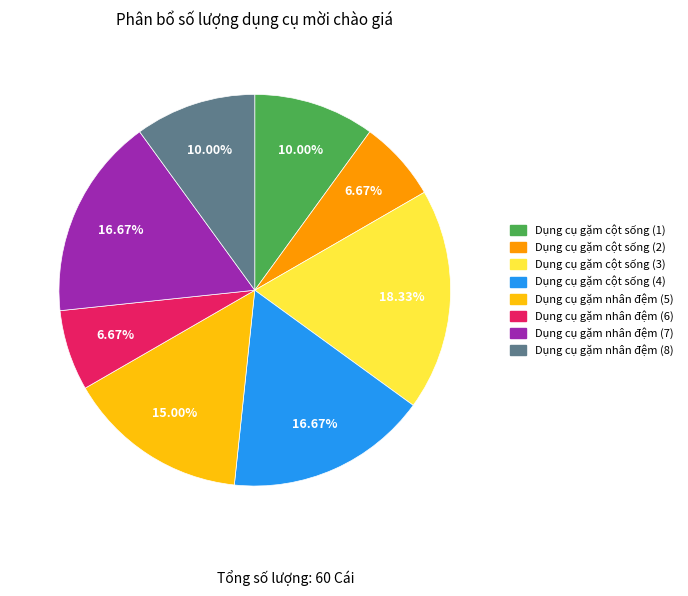

Count the number of slices in the pie.

8